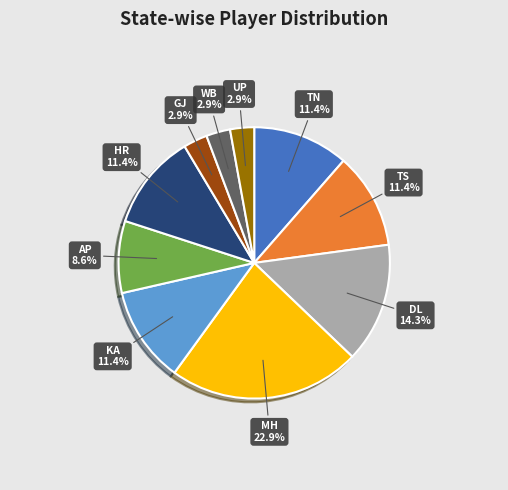

What is the largest slice in the pie chart?

MH